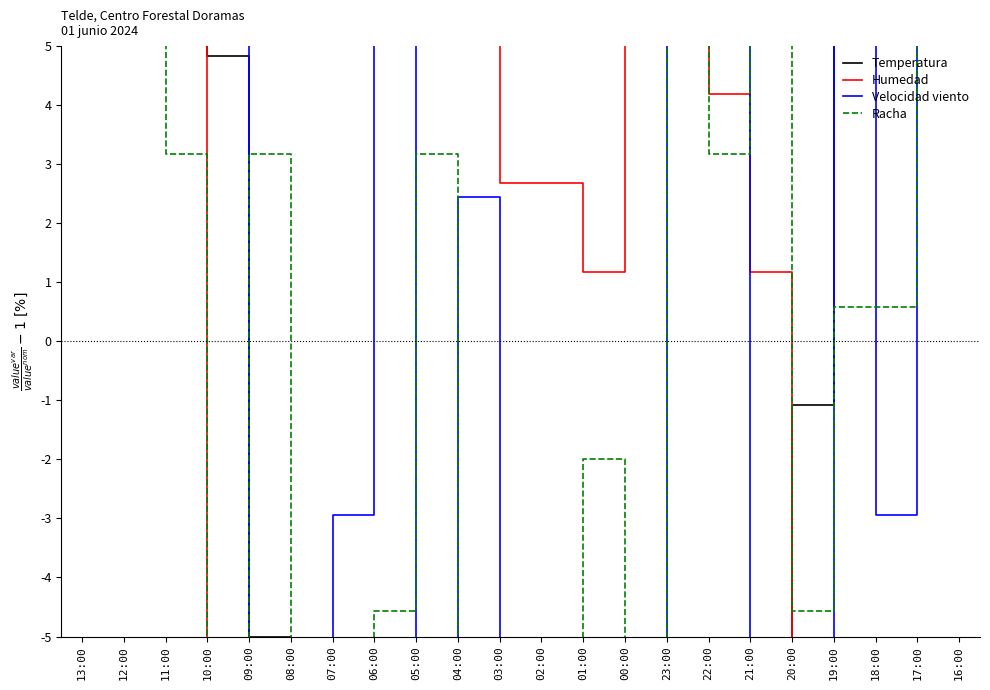

At which category does the chart reach its minimum across all series?

02:00